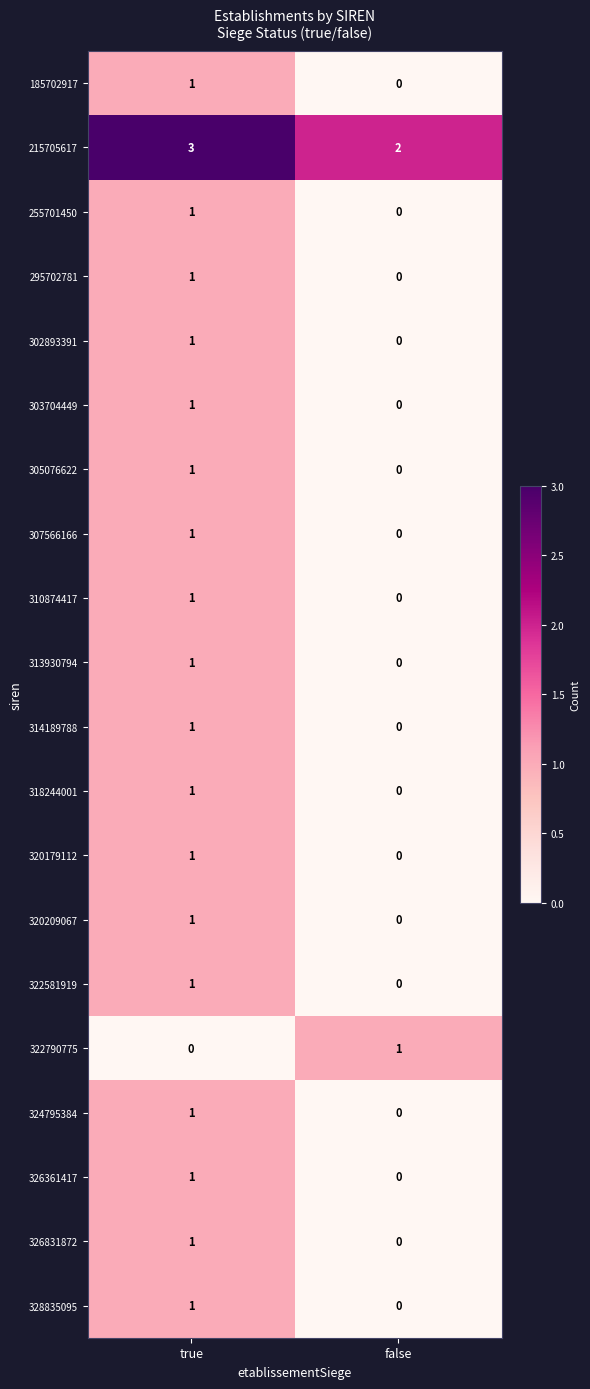

Which category has the highest value in the 307566166 series?

true